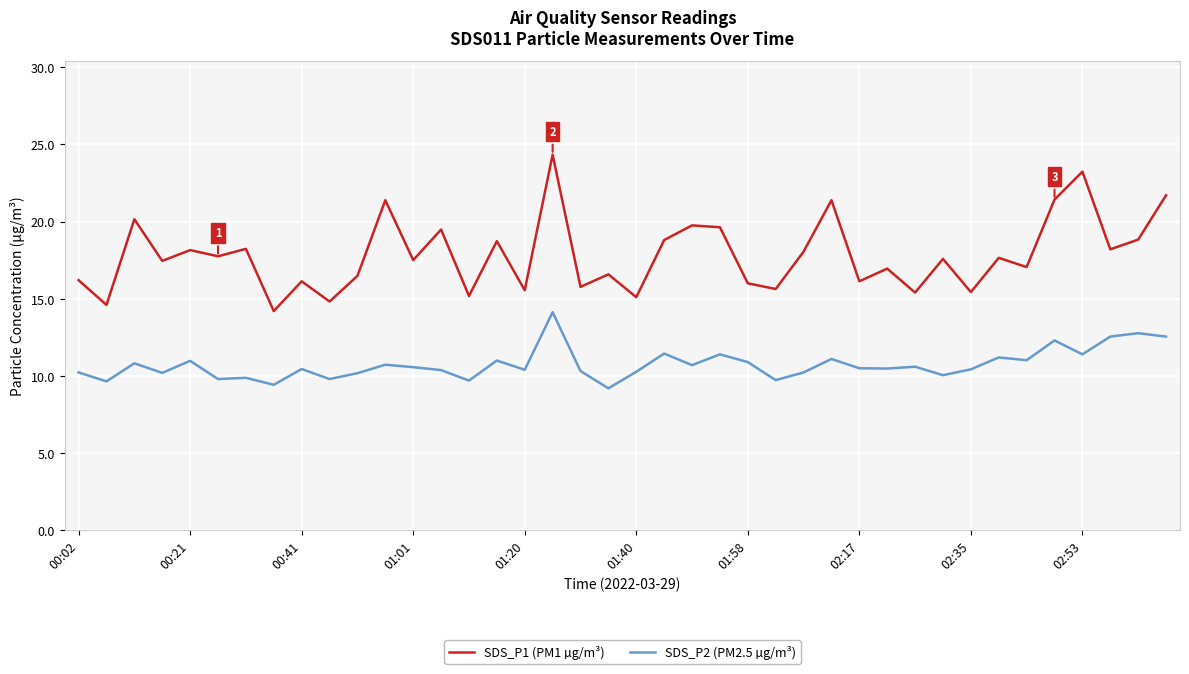

True or false: SDS_P1 (PM1 µg/m³) and SDS_P2 (PM2.5 µg/m³) intersect in this chart.

False